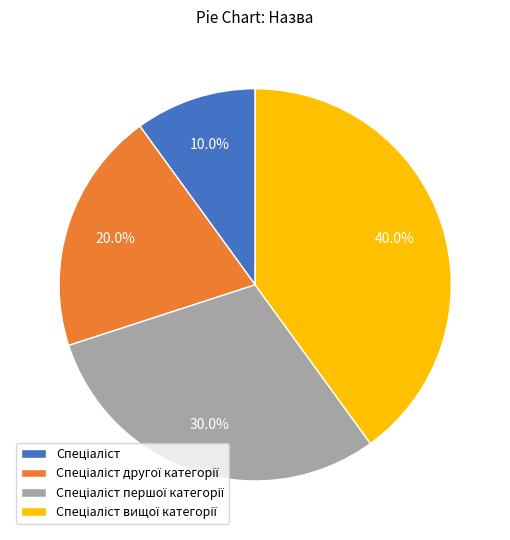

Is there a majority slice in this chart?

No